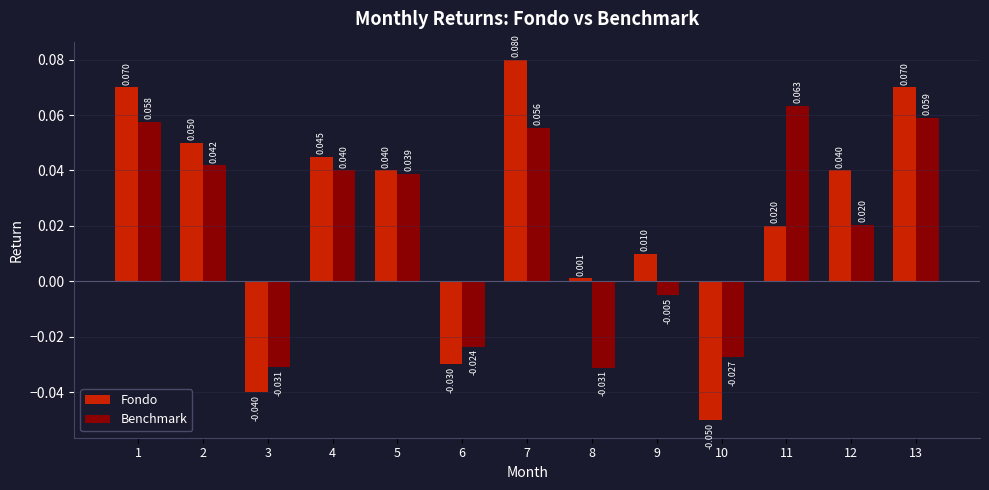

Is the value of Benchmark at 11 greater than the value of Fondo at 2?

Yes